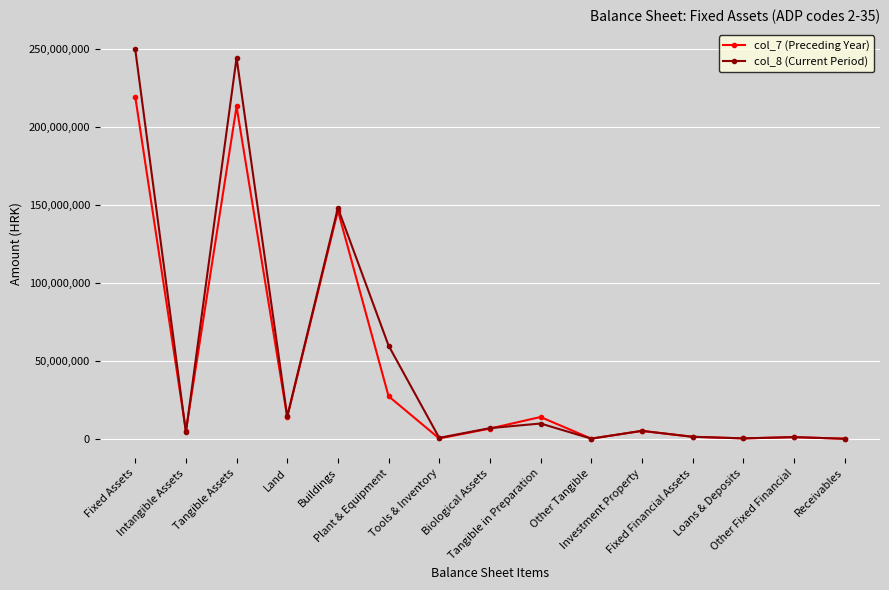

Which series has the widest spread of values?

col_8 (Current Period)